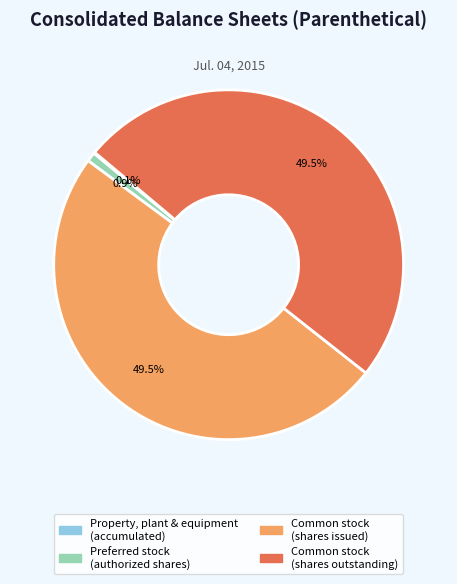

Is the sum of Common stock (shares issued) and Common stock (shares outstanding) greater than half?

Yes